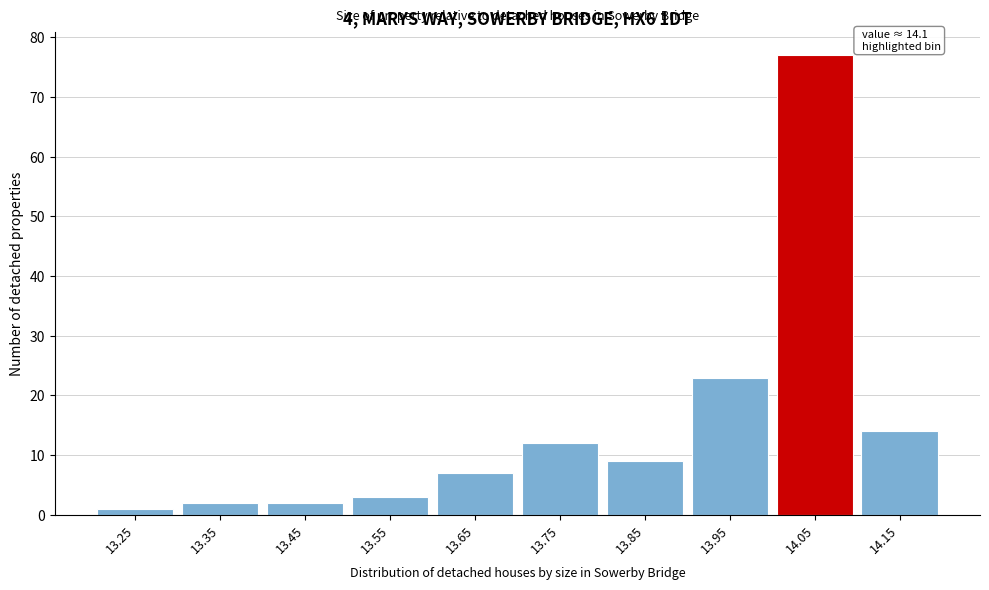

Reading left to right, transcribe all the data shown in this chart.

13.25=1	13.35=2	13.45=2	13.55=3	13.65=7	13.75=12	13.85=9	13.95=23	14.05=77	14.15=14